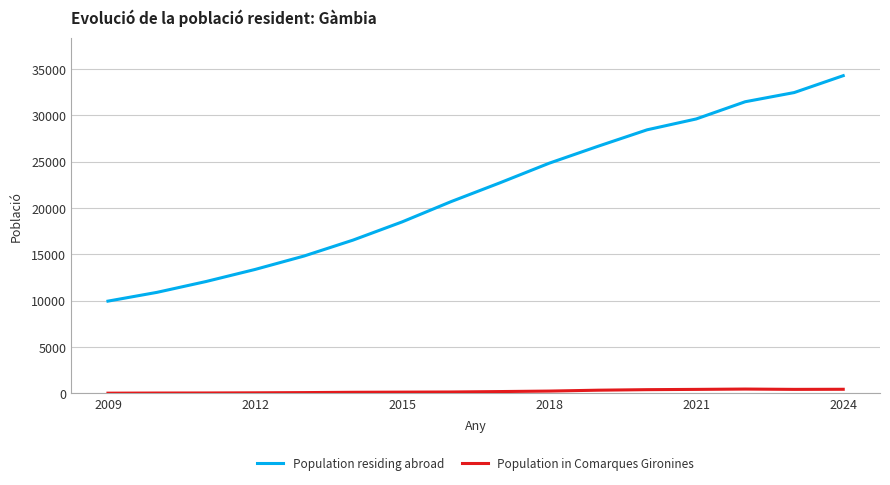

Which series has the largest total across all categories?

Population residing abroad